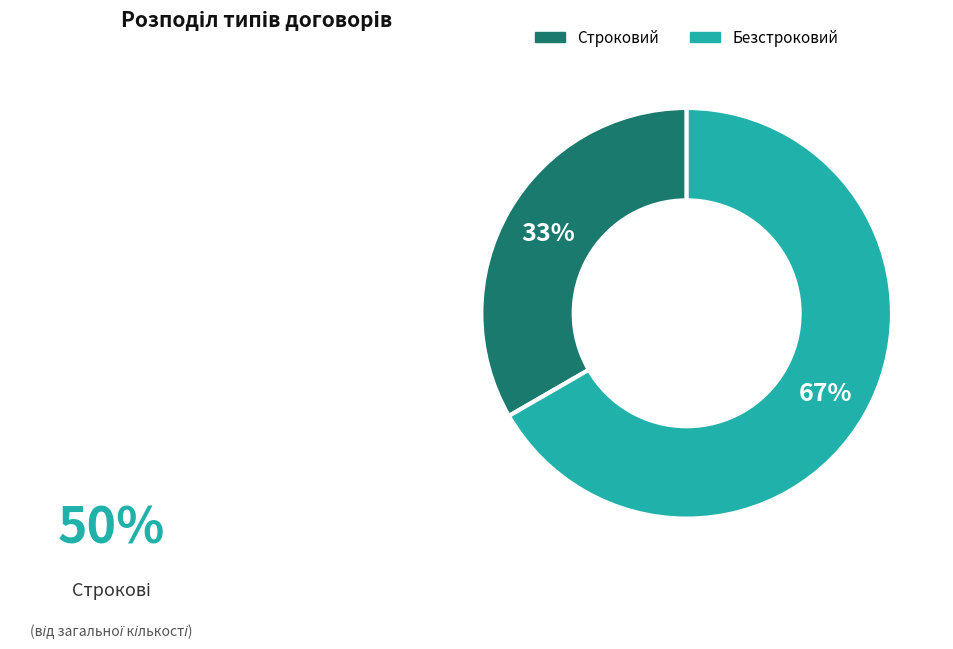

What is the largest slice in the pie chart?

Безстроковий